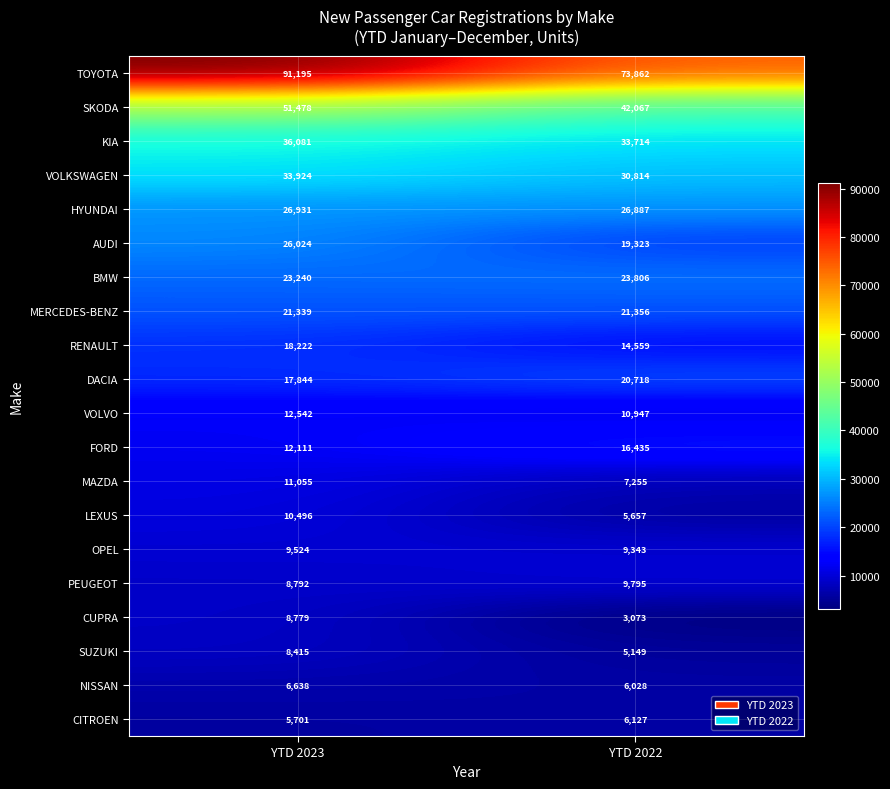

At YTD 2022, list the series in order from largest to smallest.

TOYOTA, SKODA, KIA, VOLKSWAGEN, HYUNDAI, BMW, MERCEDES-BENZ, DACIA, AUDI, FORD, RENAULT, VOLVO, PEUGEOT, OPEL, MAZDA, CITROEN, NISSAN, LEXUS, SUZUKI, CUPRA